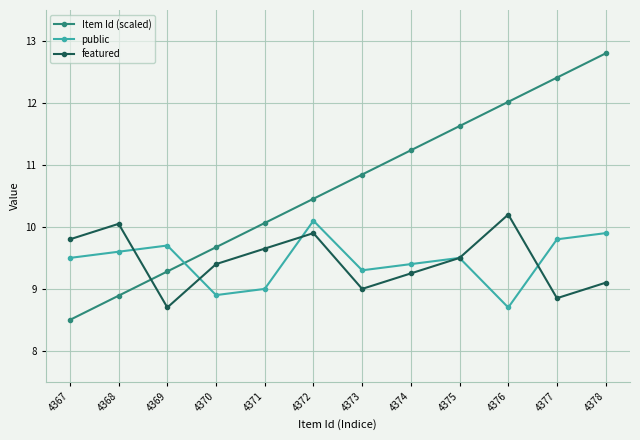

True or false: featured has a value of 10.0 at 4368.

True